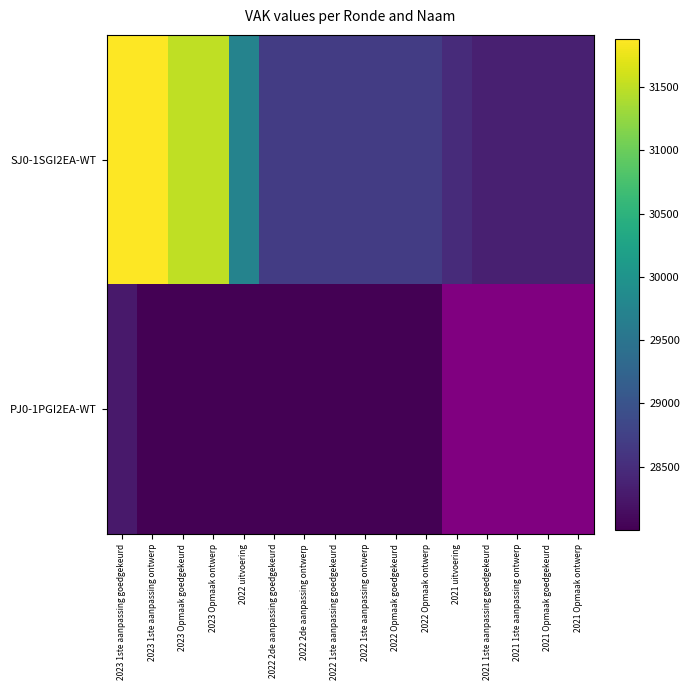

What is the sum of the SJ0-1SGI2EA-WT values at 2023 1ste aanpassing ontwerp and 2023 Opmaak ontwerp?

63384.0